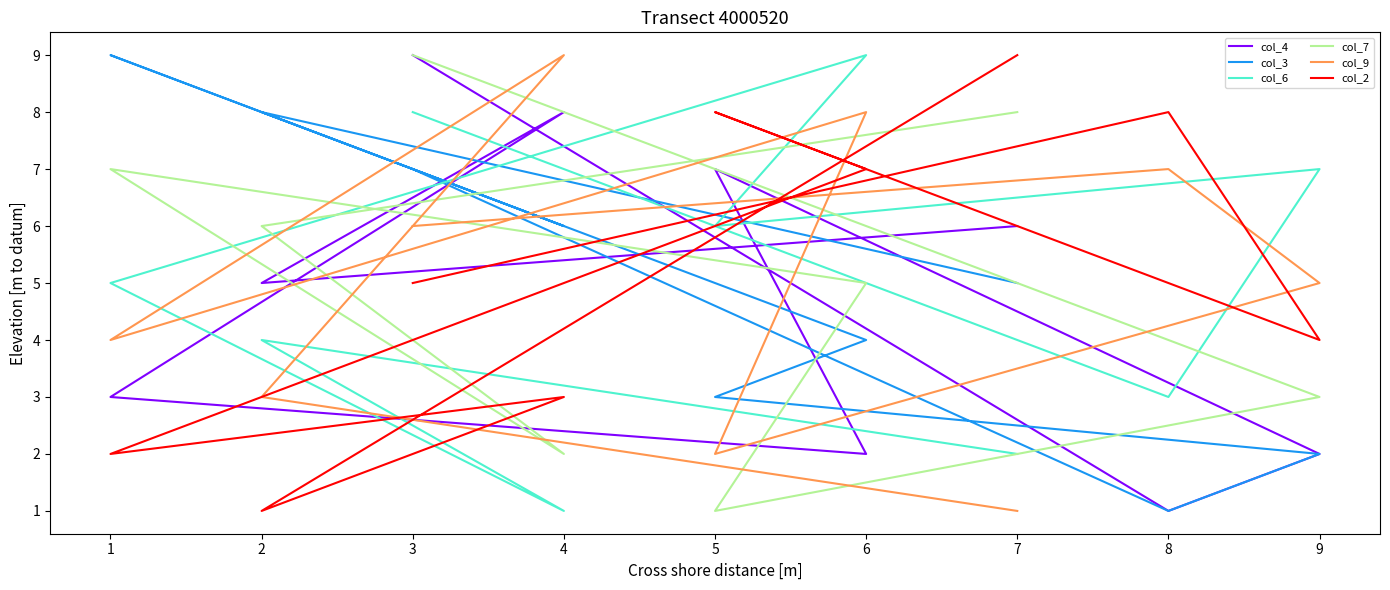

How many col_2 values are between 3 and 8?

6